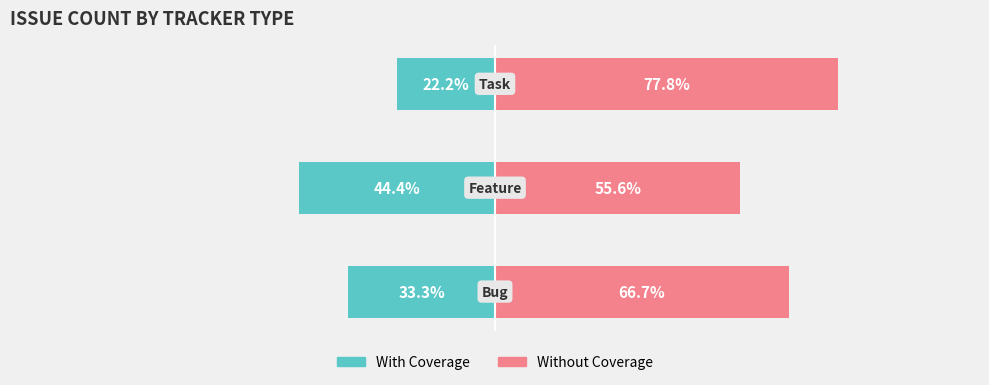

How many data points in With Coverage are less than -33?

2